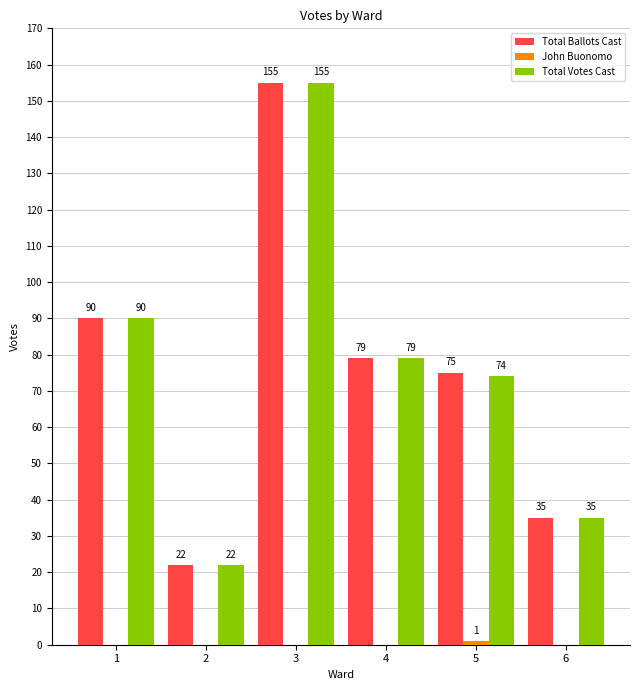

What is the highest value of the Total Votes Cast series?

155